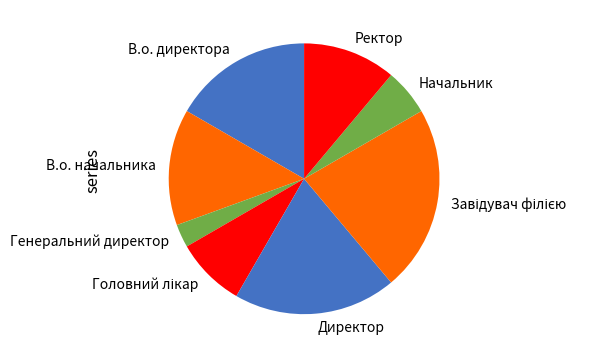

True or false: В.о. начальника accounts for 2% of the total.

False